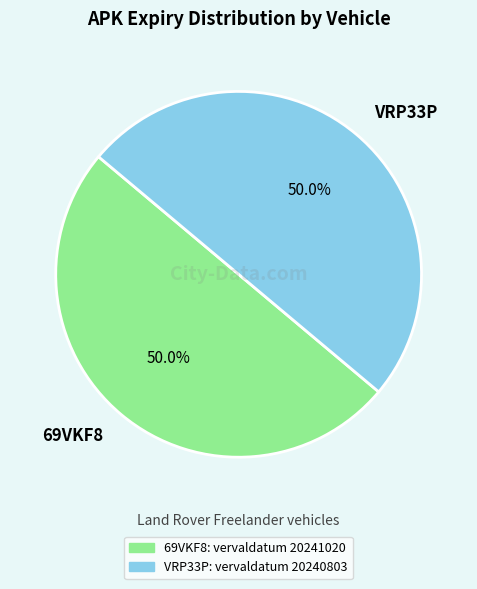

Count the number of slices in the pie.

2